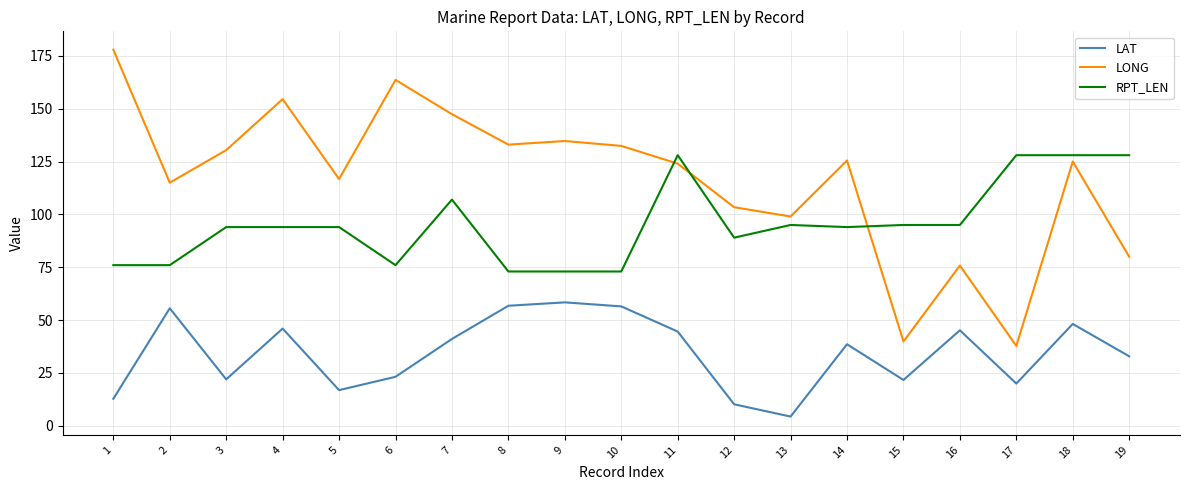

True or false: LAT and RPT_LEN intersect in this chart.

False